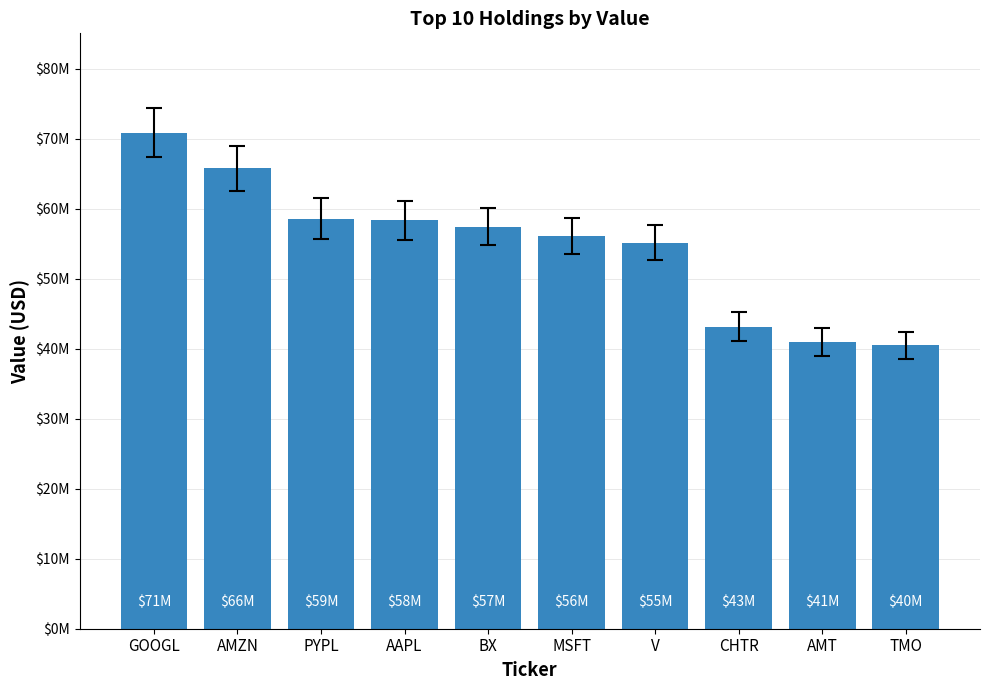

What is the change in value from AMZN to MSFT?

-9658000